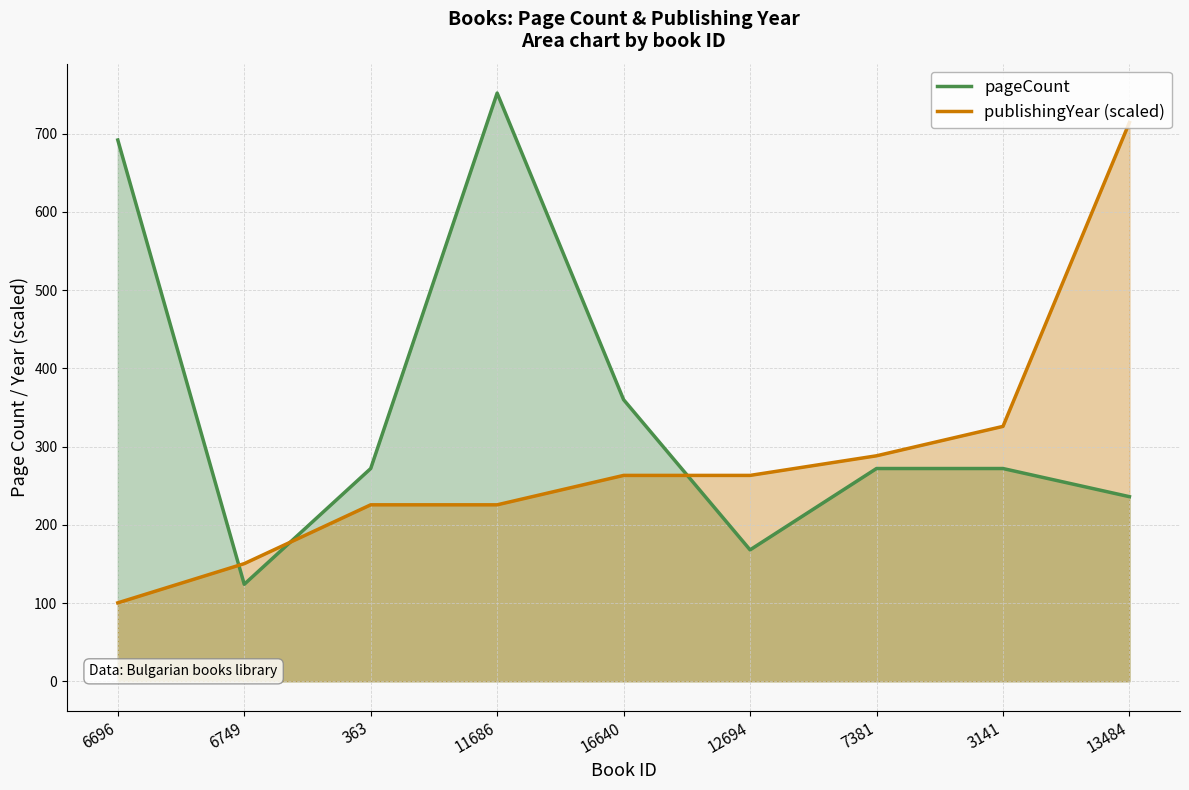

Reading left to right, transcribe all the data shown in this chart.

pageCount: 6696=692.0	6749=124.0	363=272.0	11686=752.0	16640=360.0	12694=168.0	7381=272.0	3141=272.0	13484=236.0
publishingYear (scaled): 6696=100.3	6749=150.4	363=225.6	11686=225.6	16640=263.2	12694=263.2	7381=288.3	3141=325.9	13484=714.4